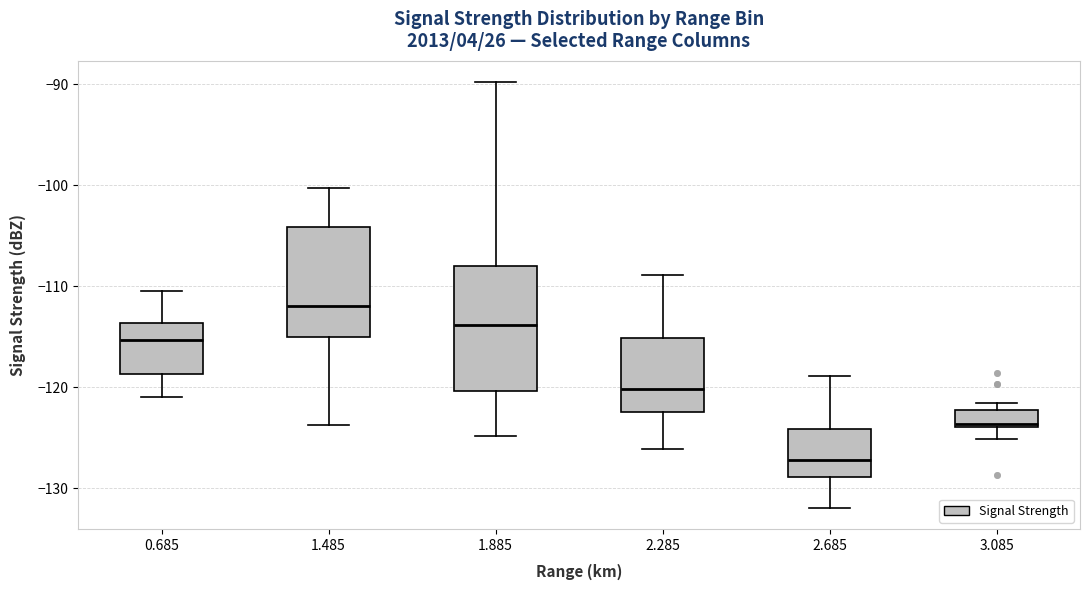

Reading left to right, transcribe this box plot: for each box, give where its median line is, the range the box spans, and where its two whiskers end, as read against the y-axis. The values are not printed on the chart, so give them approximately, as read against the axis.

0.685: median -115, box -119 to -114, whiskers -121 to -110
1.485: median -112, box -115 to -104, whiskers -124 to -100
1.885: median -114, box -120 to -108, whiskers -125 to -90
2.285: median -120, box -122 to -115, whiskers -126 to -109
2.685: median -127, box -129 to -124, whiskers -132 to -119
3.085: median -124 (just above the box's lower edge), box -124 to -122, whiskers -125 to -121